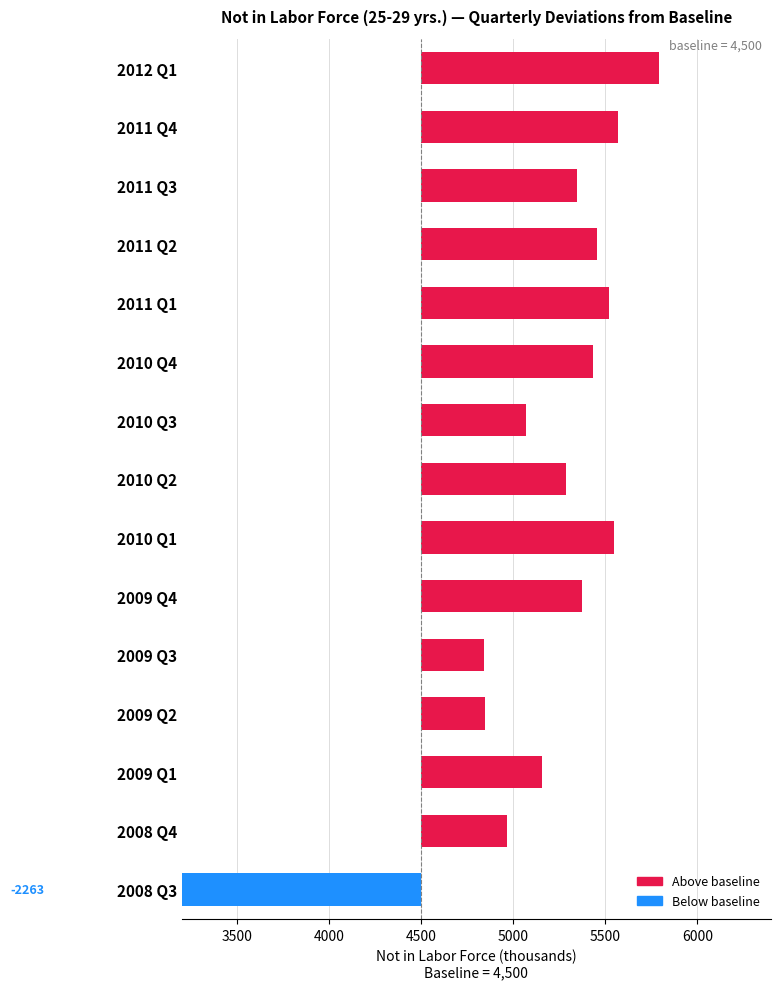

Are the bars grouped side by side (vs. stacked)?

No